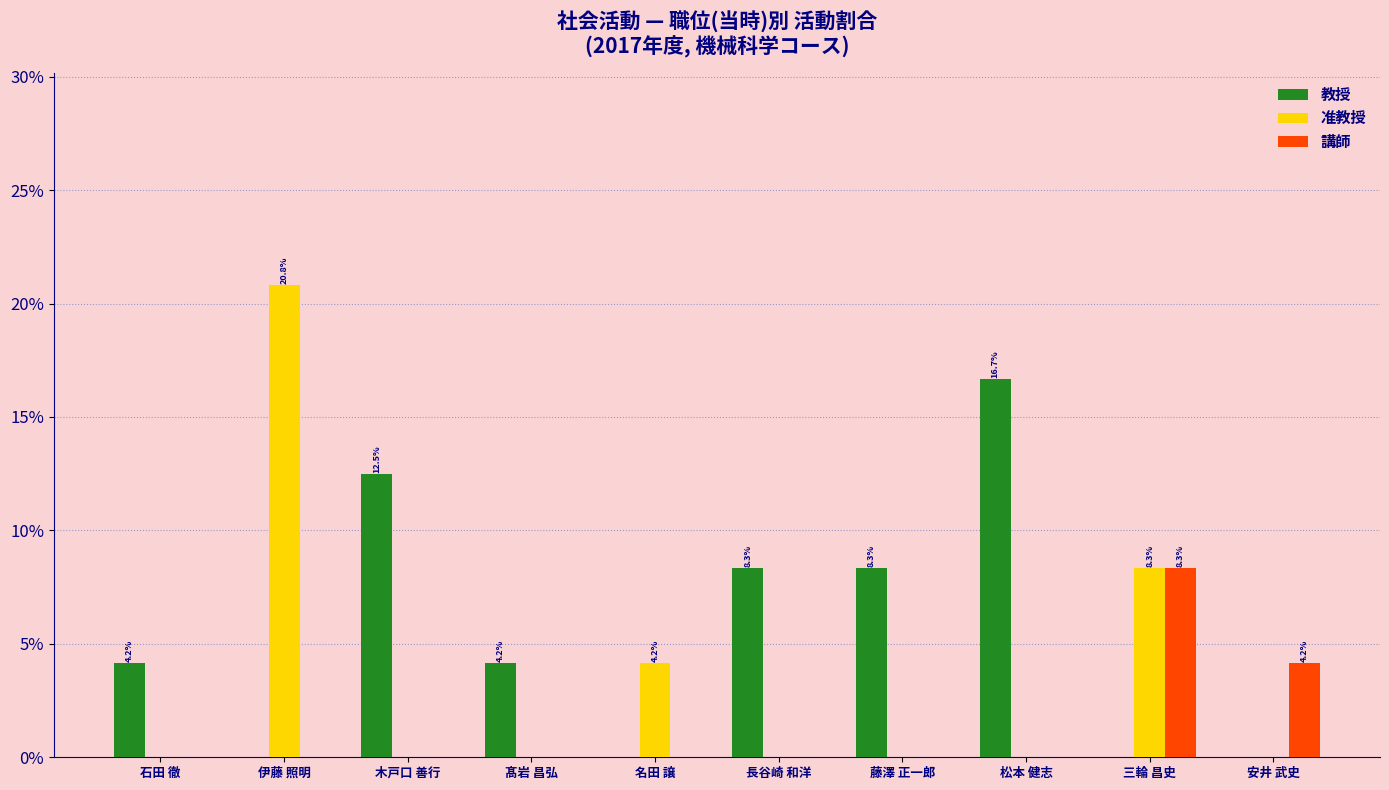

Is it true that 講師 equals 8.3 at 三輪 昌史?

True